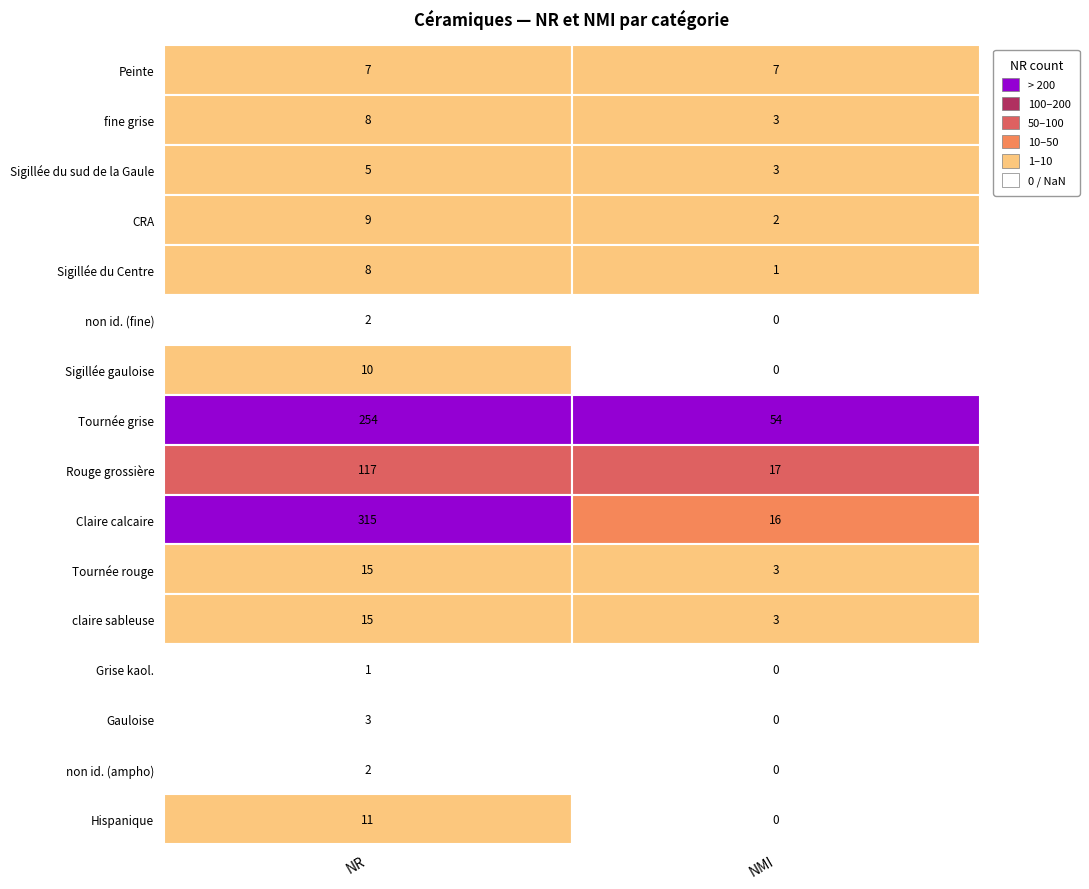

At 0, list the series in order from largest to smallest.

Claire calcaire, Tournée grise, Rouge grossière, Tournée rouge, claire sableuse, Hispanique, Sigillée gauloise, CRA, fine grise, Sigillée du Centre, Peinte, Sigillée du sud de la Gaule, Gauloise, non id. (fine), non id. (ampho), Grise kaol.